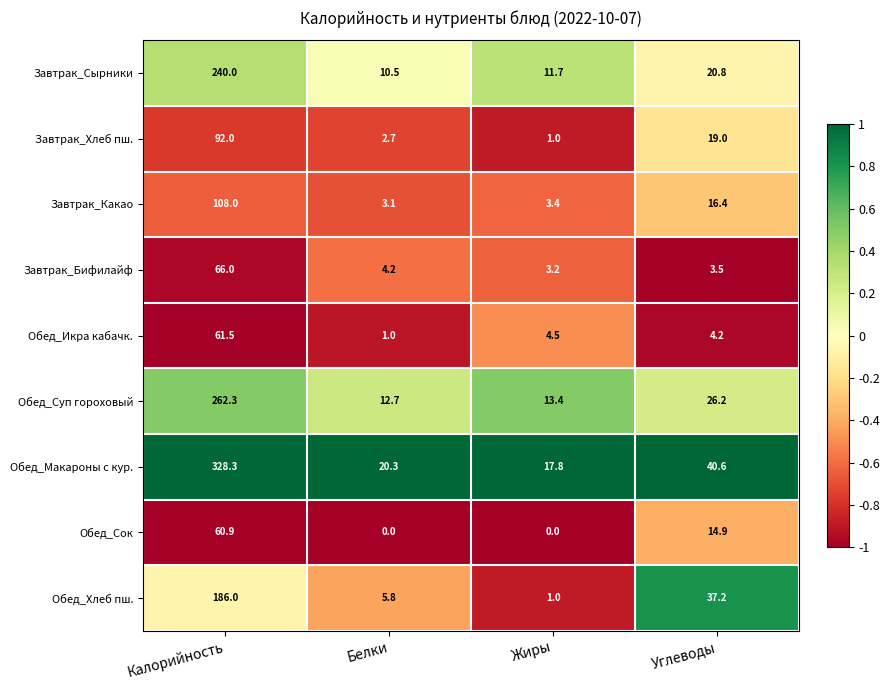

At which category does the chart reach its peak across all series?

Калорийность